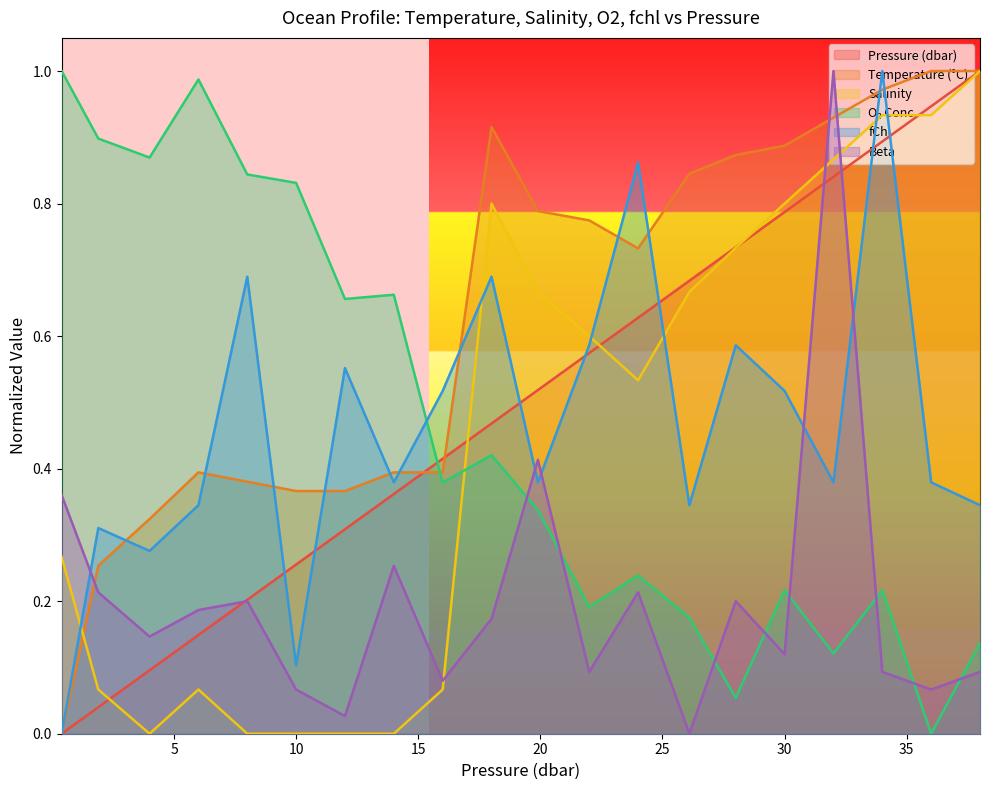

Reading left to right, transcribe all the data shown in this chart.

p: 0.4=0.0	1.9=0.0	4.0=0.1	6.0=0.1	8.0=0.2	10.0=0.3	12.0=0.3	14.0=0.4	16.0=0.4	18.0=0.5	19.9=0.5	22.0=0.6	24.0=0.6	26.1=0.7	28.0=0.7	30.0=0.8	32.0=0.8	34.0=0.9	36.0=0.9	38.0=1.0
t: 0.4=0.0	1.9=0.3	4.0=0.3	6.0=0.4	8.0=0.4	10.0=0.4	12.0=0.4	14.0=0.4	16.0=0.4	18.0=0.9	19.9=0.8	22.0=0.8	24.0=0.7	26.1=0.8	28.0=0.9	30.0=0.9	32.0=0.9	34.0=1.0	36.0=1.0	38.0=1.0
s: 0.4=0.3	1.9=0.1	4.0=0.0	6.0=0.1	8.0=0.0	10.0=0.0	12.0=0.0	14.0=0.0	16.0=0.1	18.0=0.8	19.9=0.7	22.0=0.6	24.0=0.5	26.1=0.7	28.0=0.7	30.0=0.8	32.0=0.9	34.0=0.9	36.0=0.9	38.0=1.0
o2_c: 0.4=1.0	1.9=0.9	4.0=0.9	6.0=1.0	8.0=0.8	10.0=0.8	12.0=0.7	14.0=0.7	16.0=0.4	18.0=0.4	19.9=0.3	22.0=0.2	24.0=0.2	26.1=0.2	28.0=0.1	30.0=0.2	32.0=0.1	34.0=0.2	36.0=0.0	38.0=0.1
fchl: 0.4=0.0	1.9=0.3	4.0=0.3	6.0=0.3	8.0=0.7	10.0=0.1	12.0=0.6	14.0=0.4	16.0=0.5	18.0=0.7	19.9=0.4	22.0=0.6	24.0=0.9	26.1=0.3	28.0=0.6	30.0=0.5	32.0=0.4	34.0=1.0	36.0=0.4	38.0=0.3
beta: 0.4=0.4	1.9=0.2	4.0=0.1	6.0=0.2	8.0=0.2	10.0=0.1	12.0=0.0	14.0=0.3	16.0=0.1	18.0=0.2	19.9=0.4	22.0=0.1	24.0=0.2	26.1=0.0	28.0=0.2	30.0=0.1	32.0=1.0	34.0=0.1	36.0=0.1	38.0=0.1